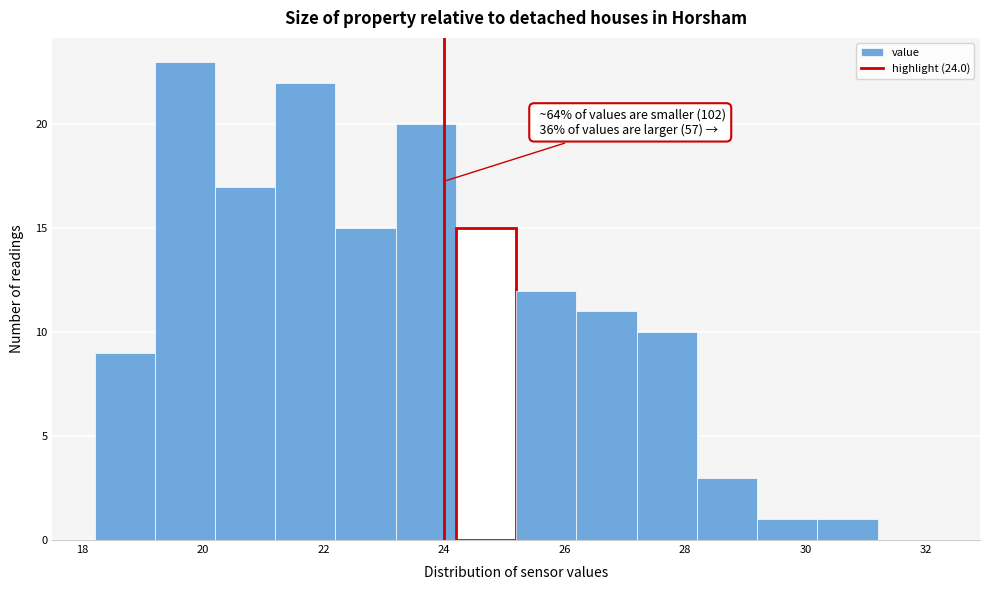

Over which range of the x-axis is the bar tallest?

19.2 to 20.2